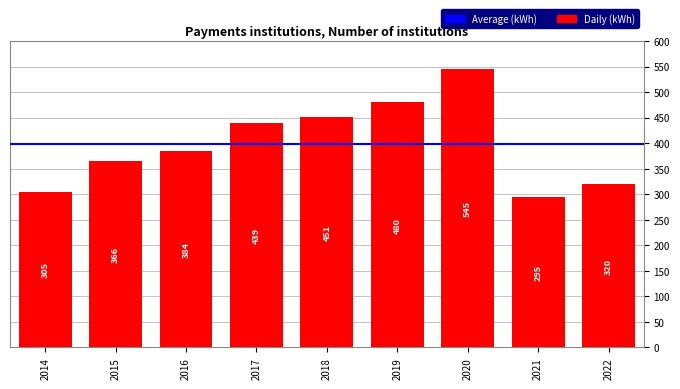

How many categories are shown in the chart?

9